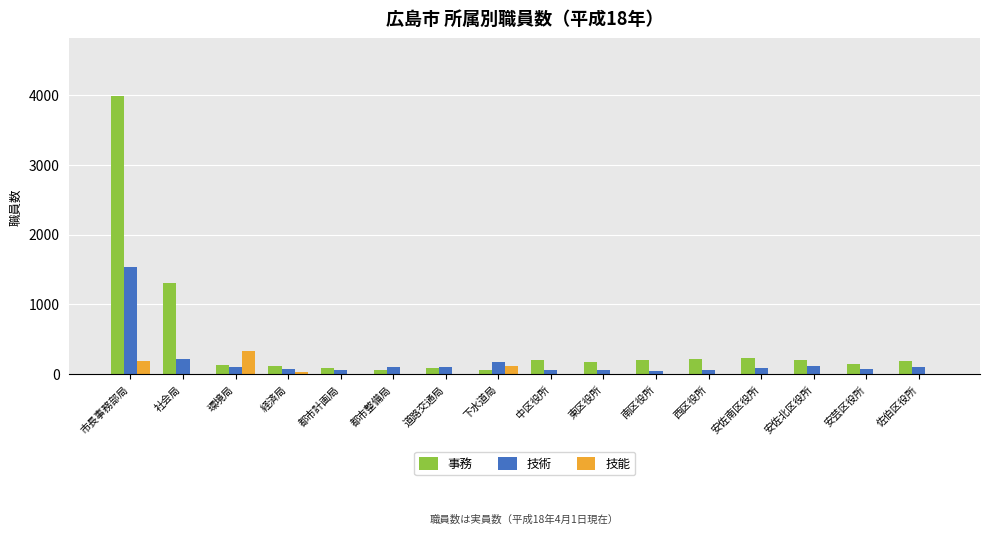

Which series has the largest total across all categories?

事務